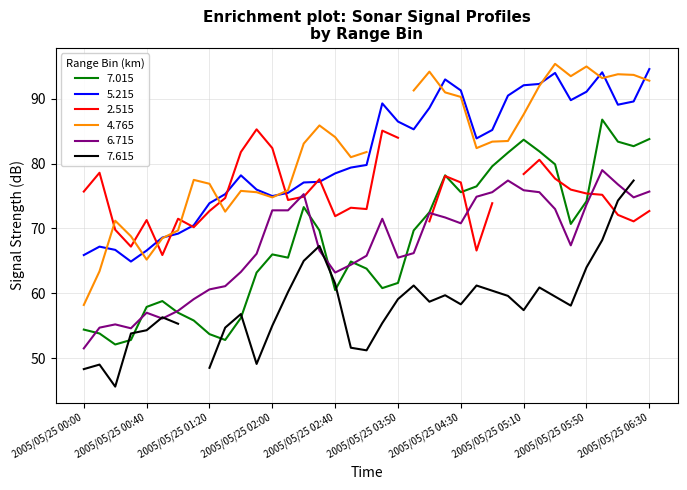

Which series has the widest spread of values?

7.015